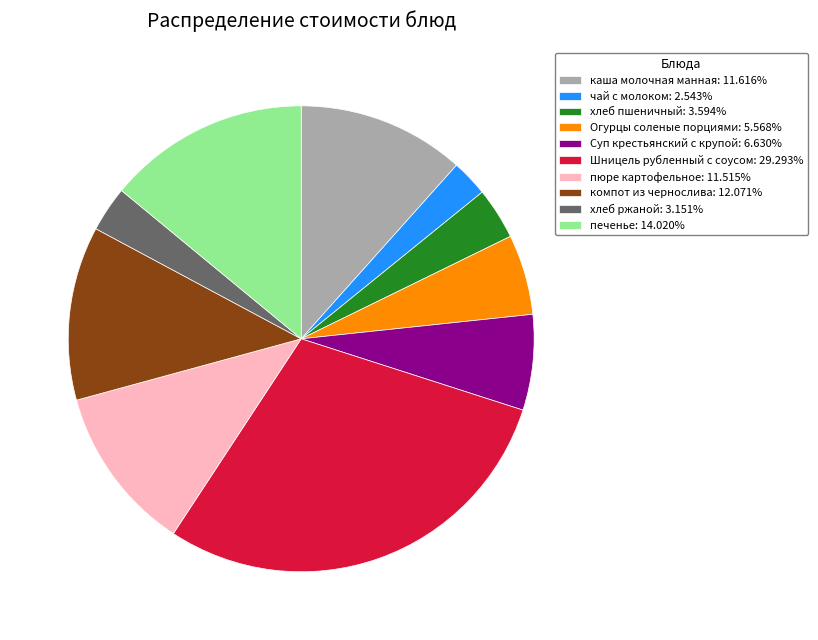

Approximately how many times larger is the value at печенье: 14.020% compared to хлеб пшеничный: 3.594%?

3.9